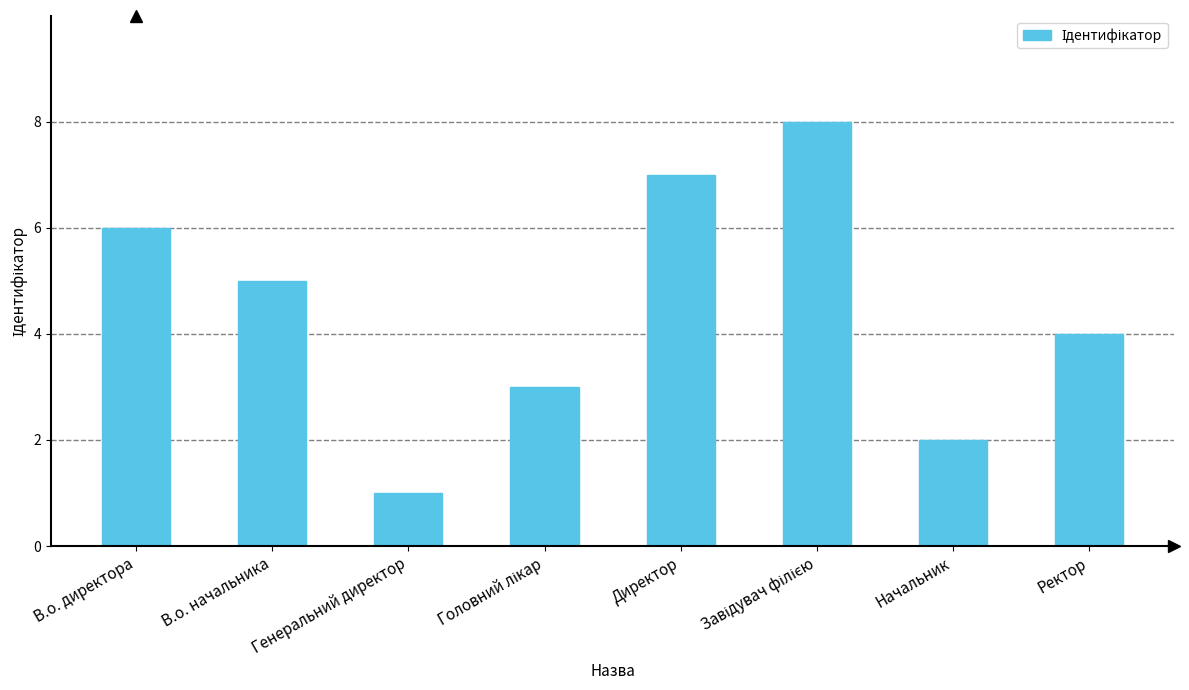

What position from the right is Начальник?

2